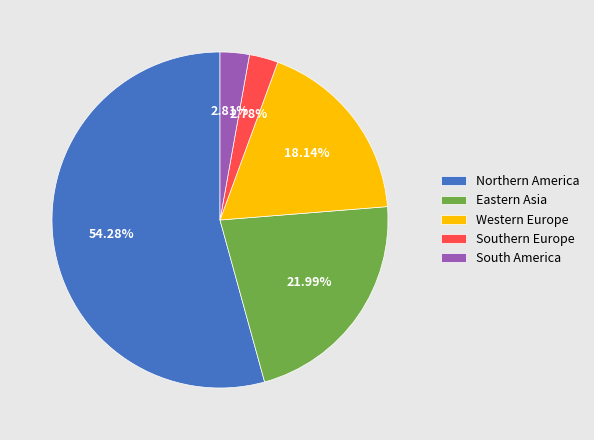

Do Eastern Asia and South America together represent more than half of the pie?

No